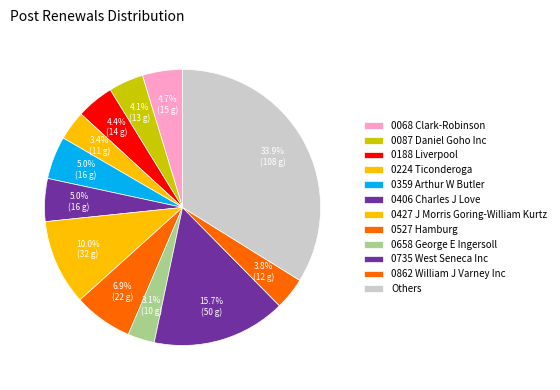

Count the number of slices in the pie.

12